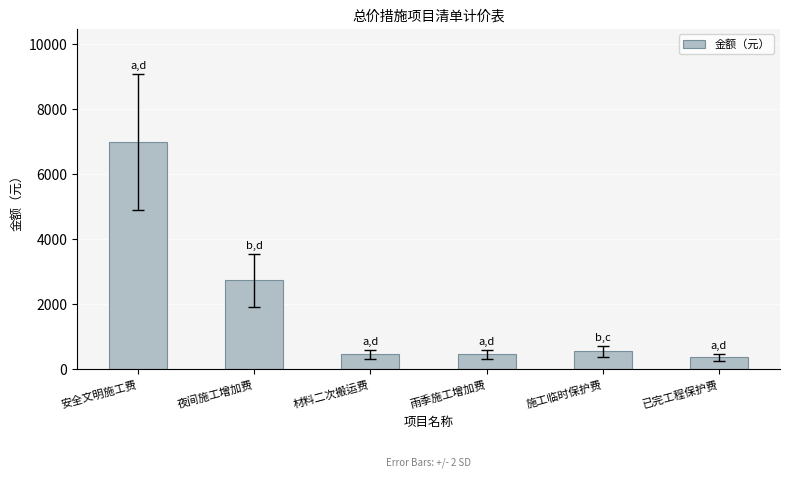

What is the maximum value shown in the chart?

6979